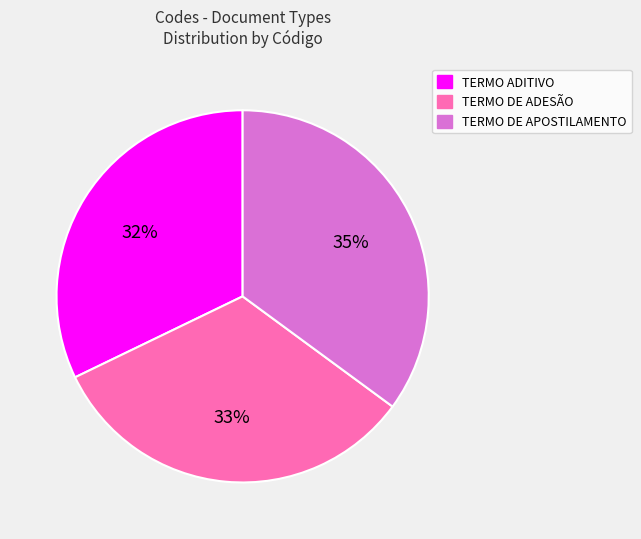

To the nearest percent, what is the average slice percentage?

33%